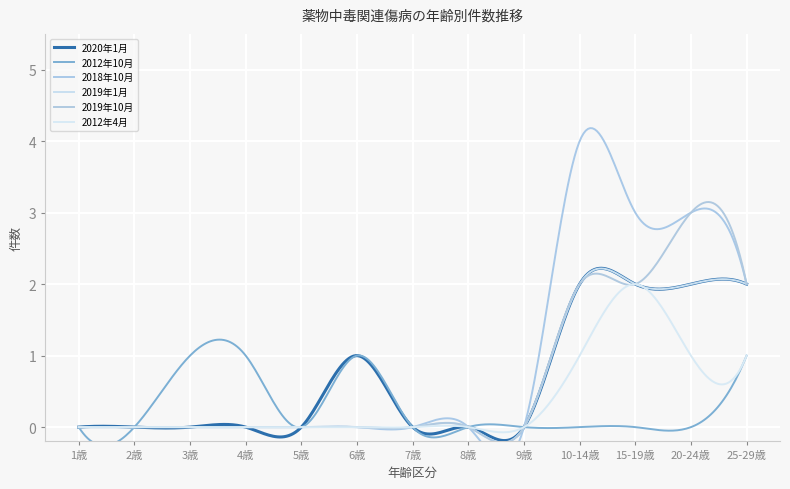

How many interior local peaks does the 2019年10月 series have?

1